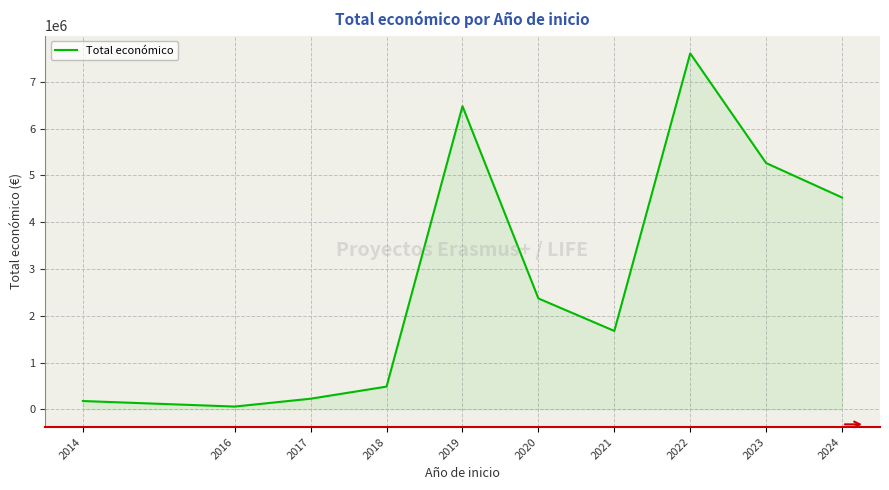

What is the difference between the maximum and second lowest values?

7434085